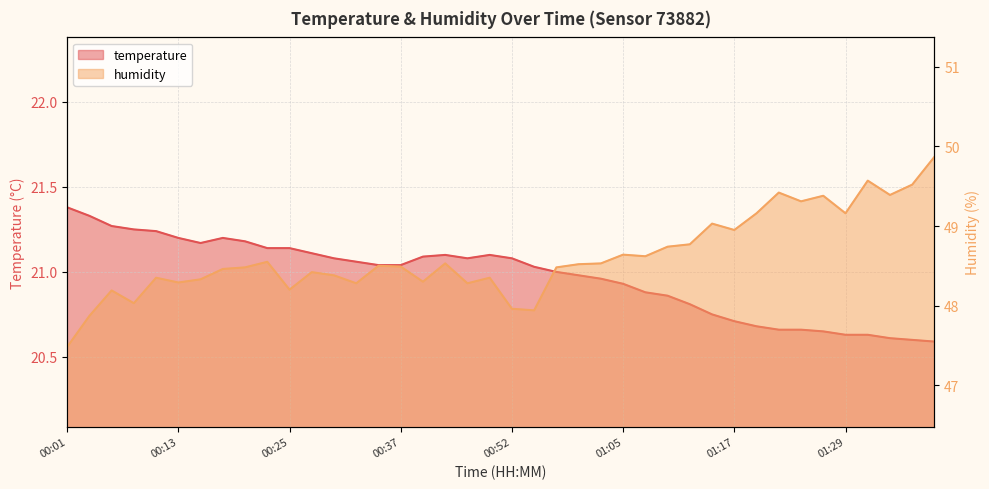

At which category does temperature reach its first local peak?

00:18